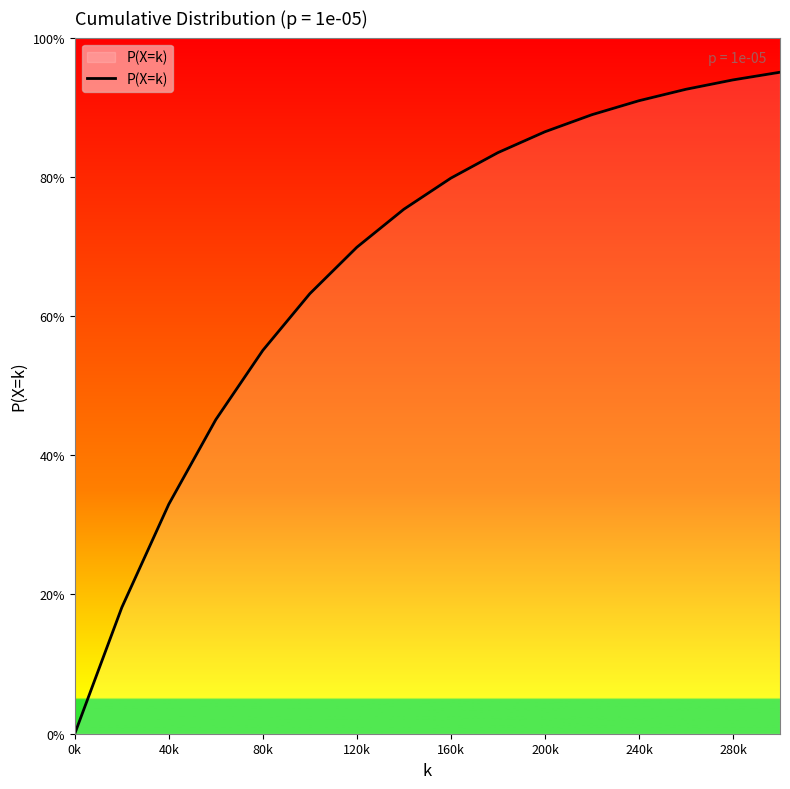

Is this an area chart (filled region under the line)?

Yes